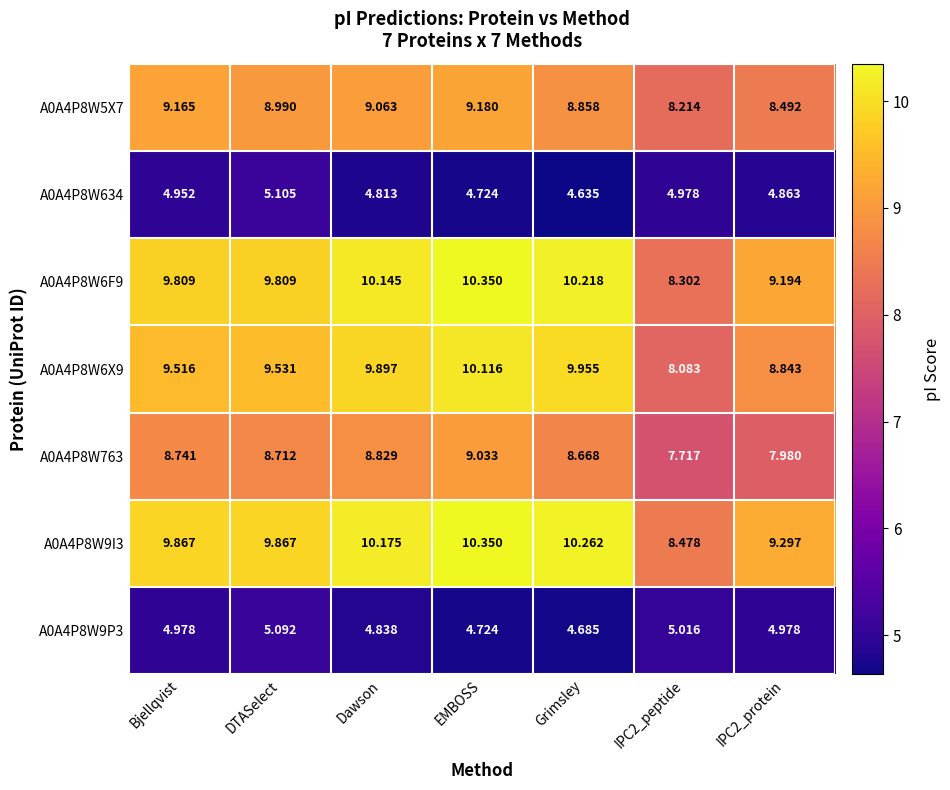

Is the value of A0A4P8W6X9 at Grimsley greater than the value of A0A4P8W9P3 at EMBOSS?

Yes